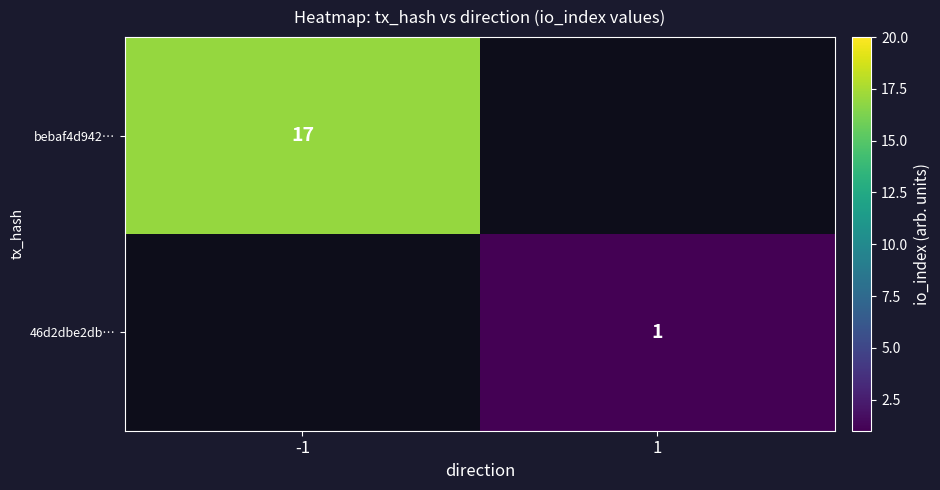

True or false: 46d2dbe2db… has a value of 1 at 1.

True